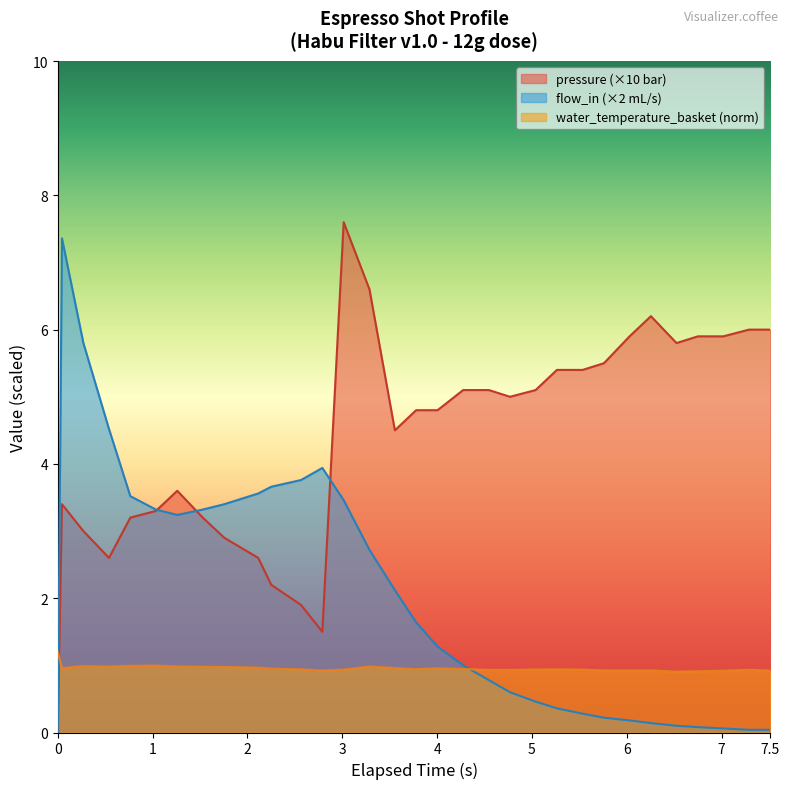

What is the highest value of the pressure (×10 bar) series?

7.6